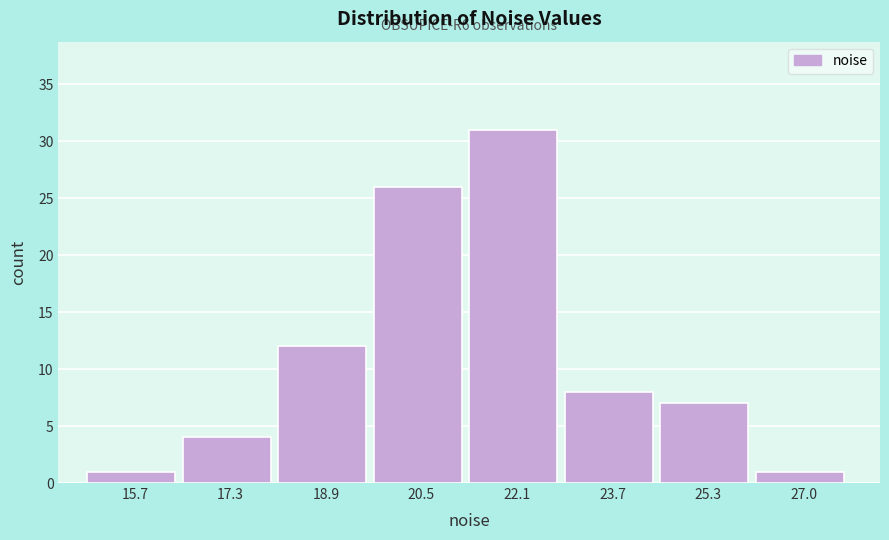

Which range on the x-axis has the tallest bar?

21.4 to 23.0